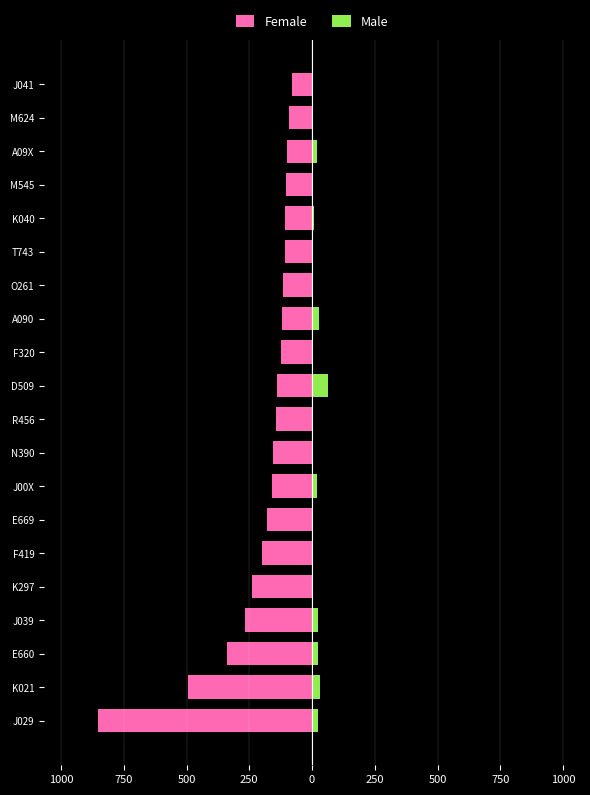

Are the bars grouped side by side (vs. stacked)?

Yes